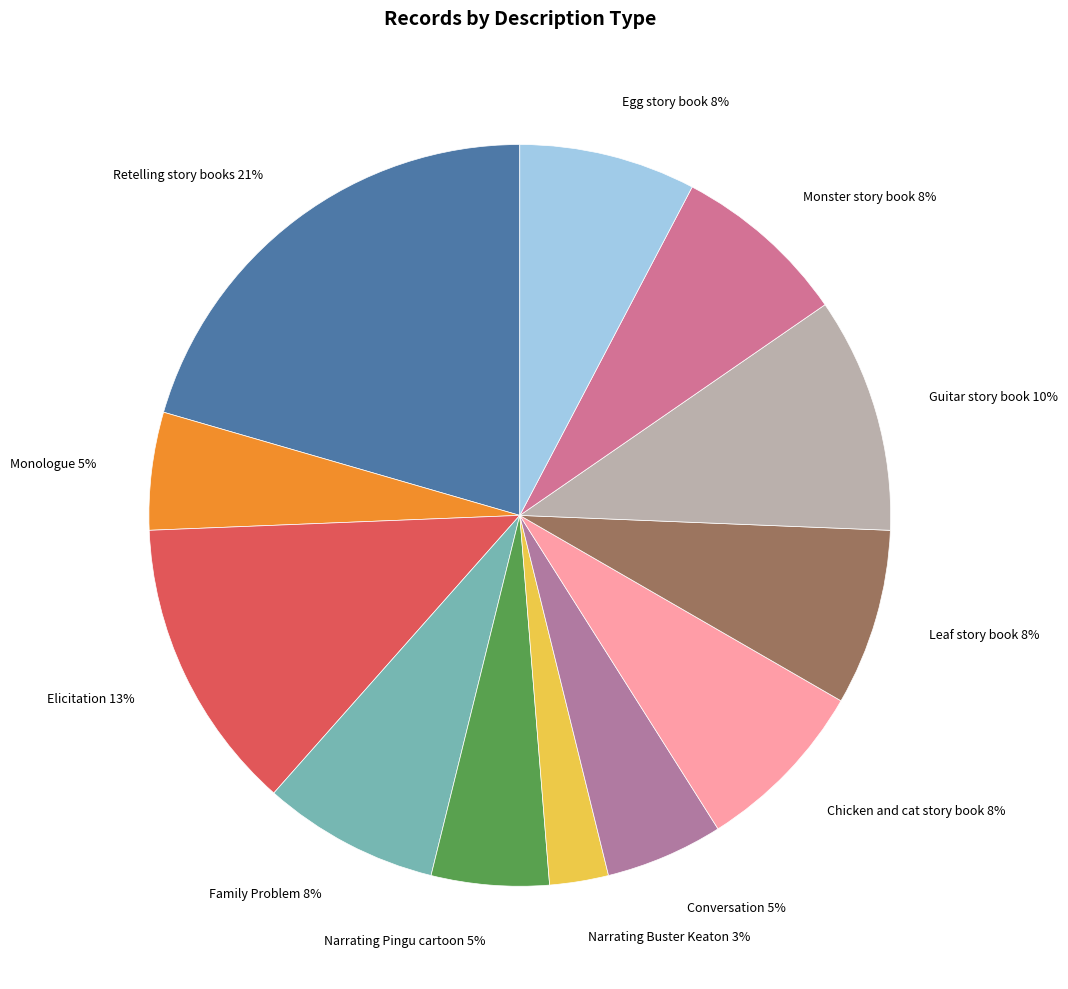

Between Leaf story book and Monologue, which is larger?

Leaf story book